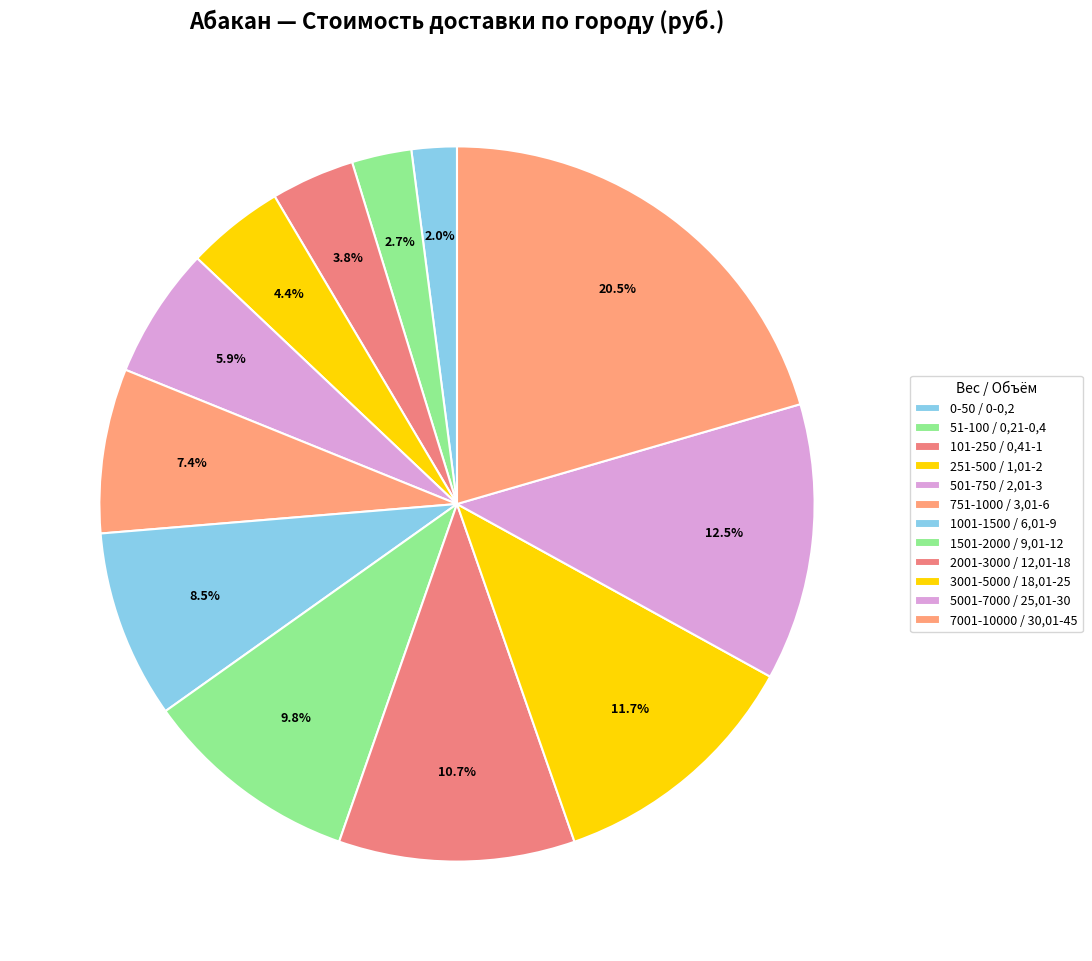

What percentage is the 3001-5000 / 18,01-25 slice, to the nearest percent?

12%